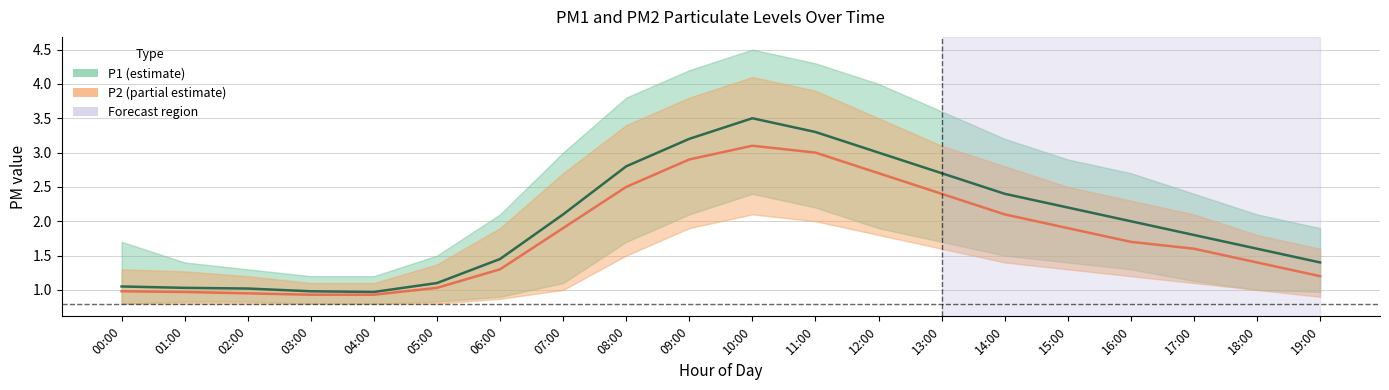

The P2 series shows 1.4 at 18:00. True or false?

True